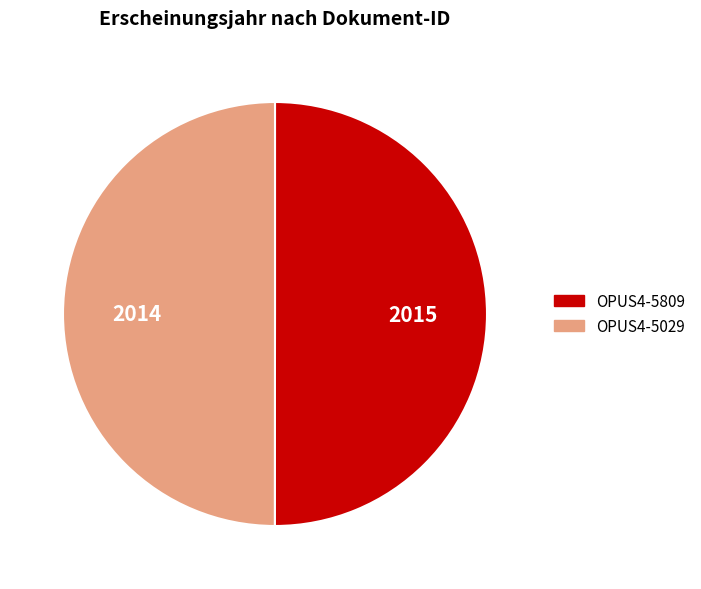

Combined, do OPUS4-5029 and OPUS4-5809 account for over 50%?

Yes